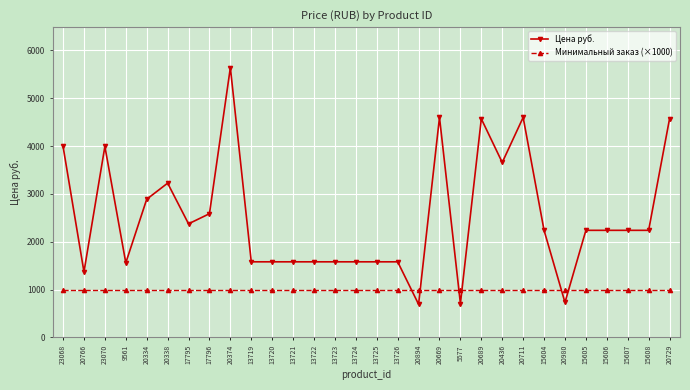

What are all the series names shown in the legend?

Цена руб., Минимальный заказ (×1000)